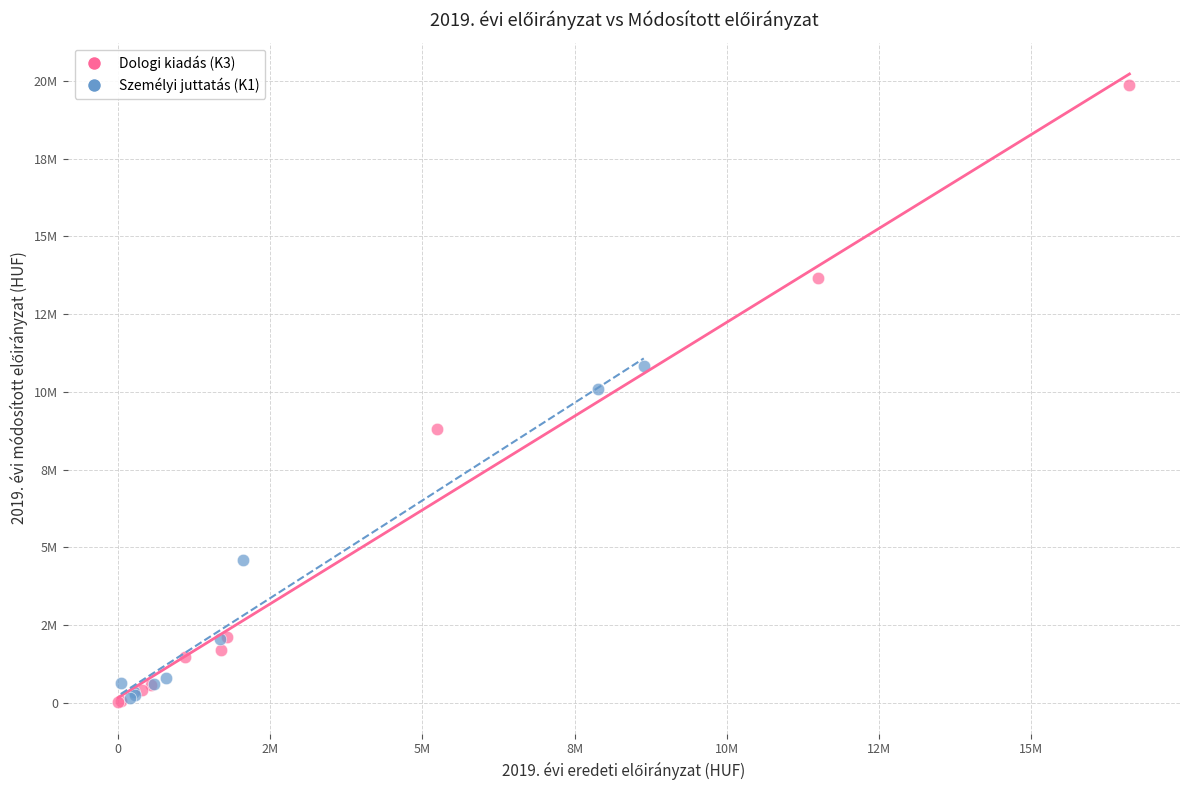

Which series contains the highest Y value?

Dologi kiadás (K3)